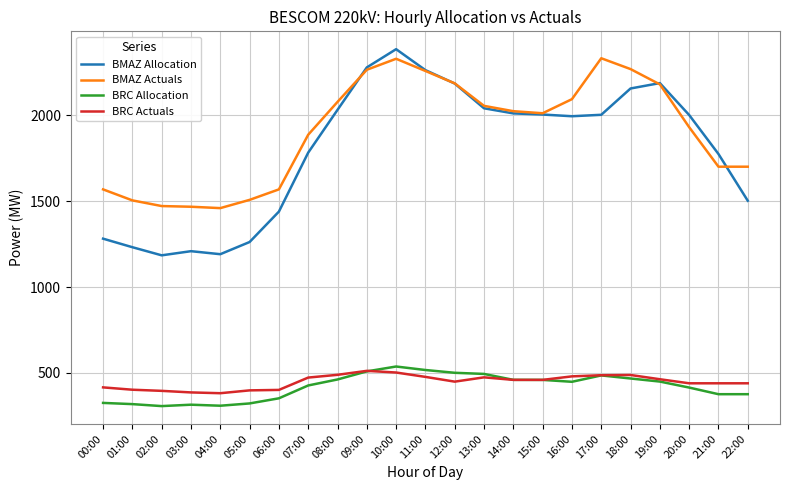

Which series has the widest spread of values?

BMAZ Allocation